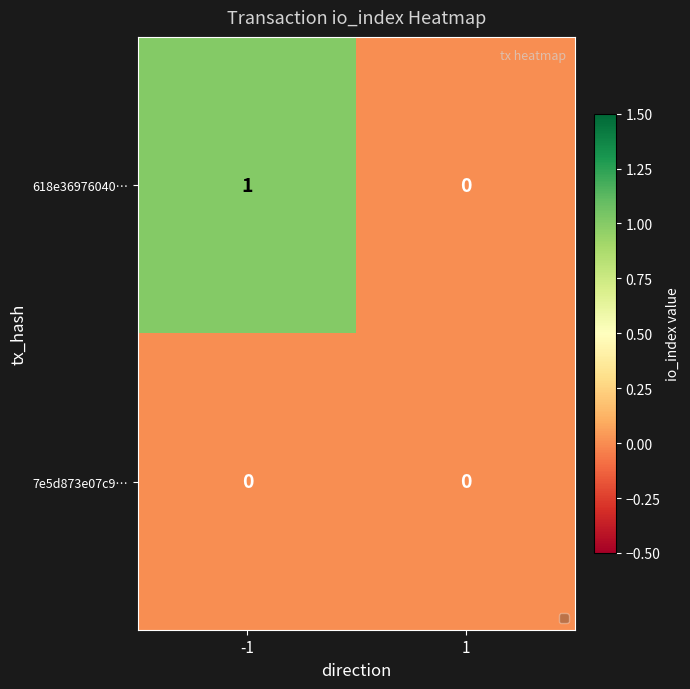

At -1, list the series in order from smallest to largest.

7e5d873e07c9…, 618e36976040…